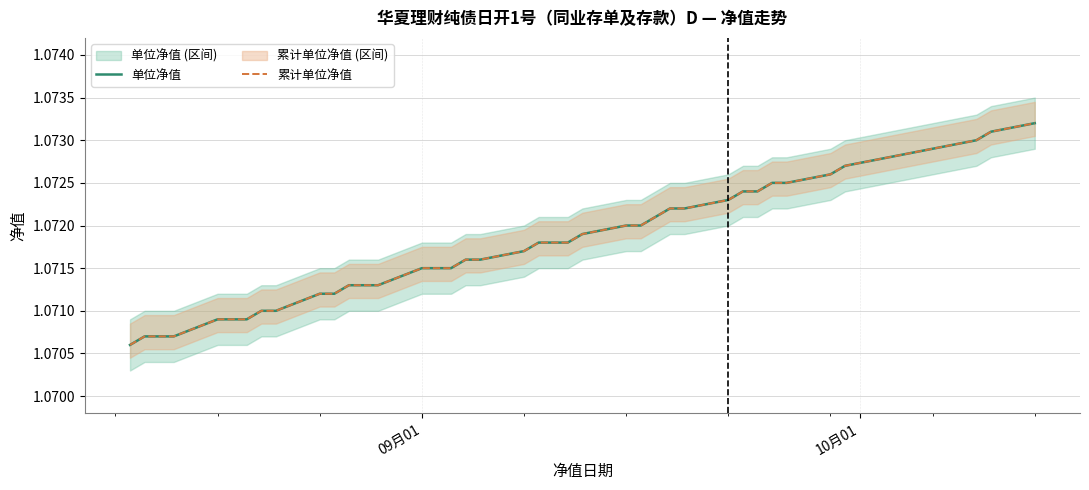

At how many categories does at least one series exceed 1?

39